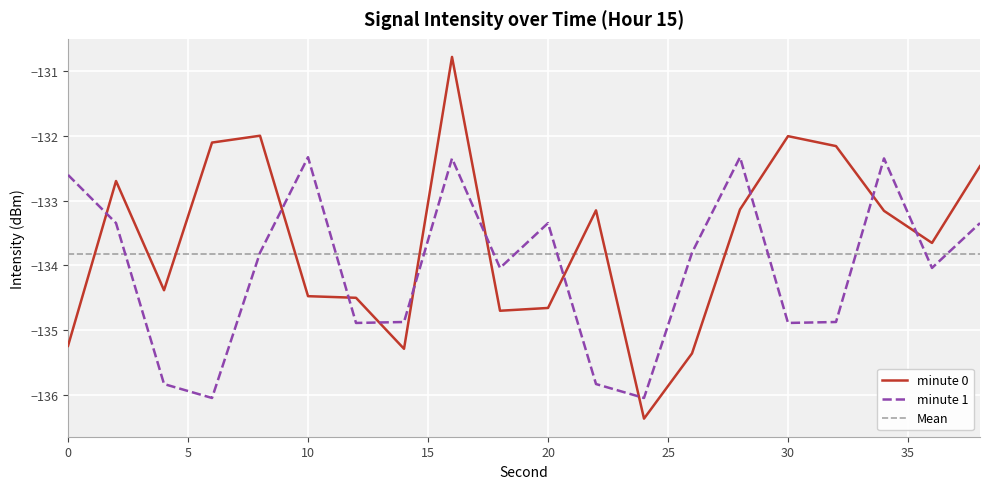

List the series in order of their overall mean, lowest first.

minute 1, minute 0